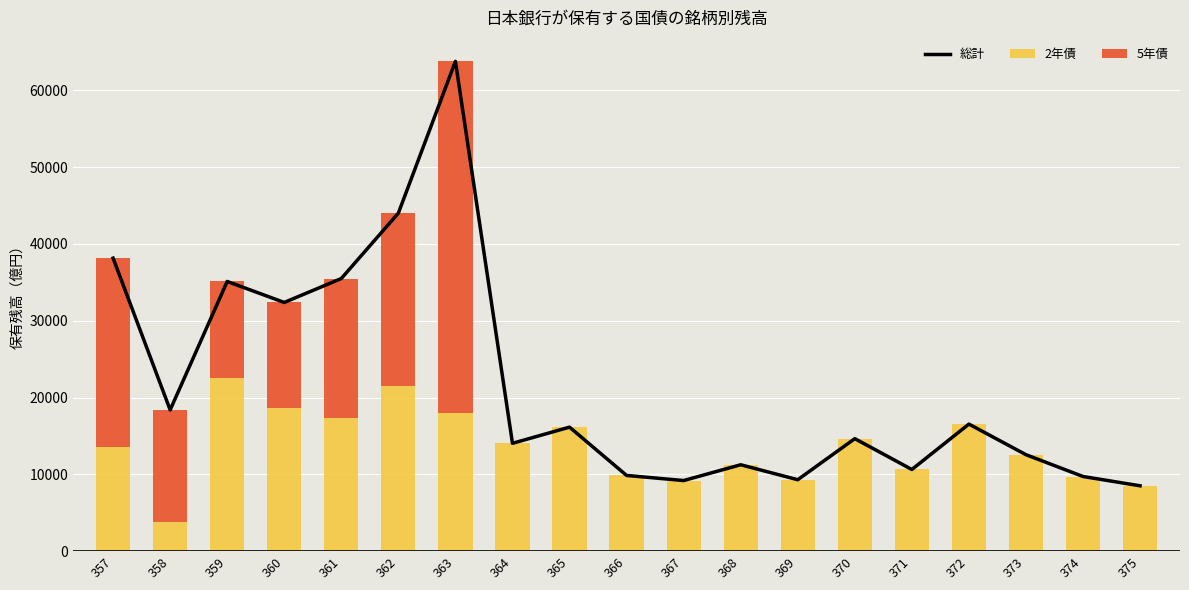

Count the number of categories in the chart.

19